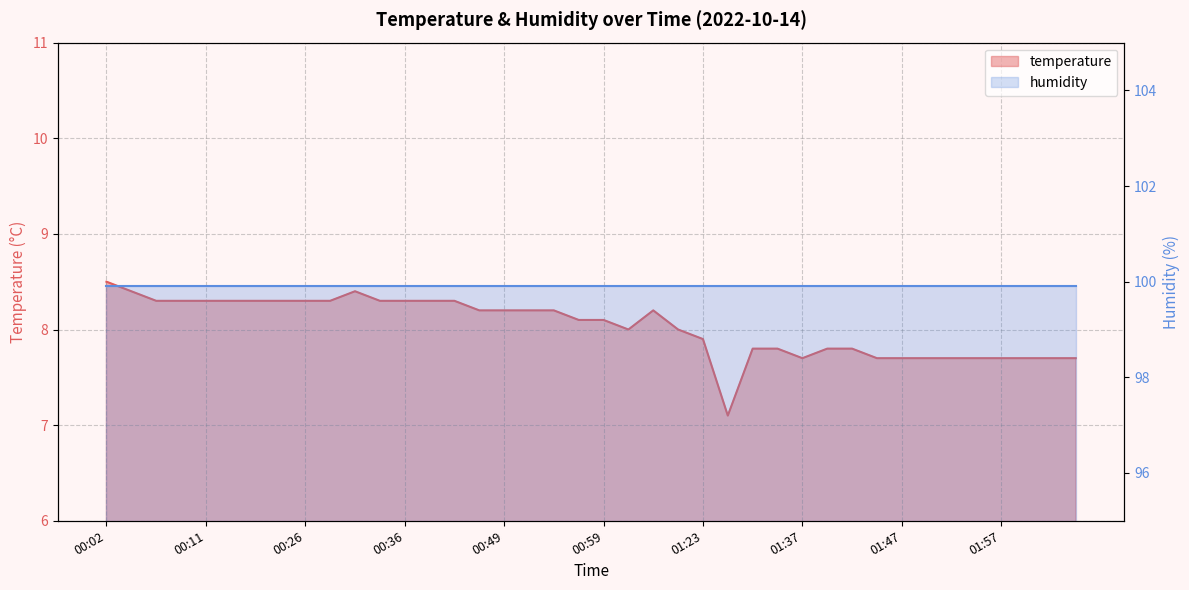

List the labels in order of value, smallest first.

01:26, 01:37, 01:44, 01:47, 01:50, 01:52, 01:55, 01:57, 02:00, 02:02, 02:05, 01:32, 01:34, 01:39, 01:42, 01:23, 01:01, 01:17, 00:56, 00:59, 00:46, 00:49, 00:51, 00:54, 01:04, 00:07, 00:09, 00:11, 00:14, 00:21, 00:24, 00:26, 00:29, 00:33, 00:36, 00:38, 00:41, 00:04, 00:31, 00:02